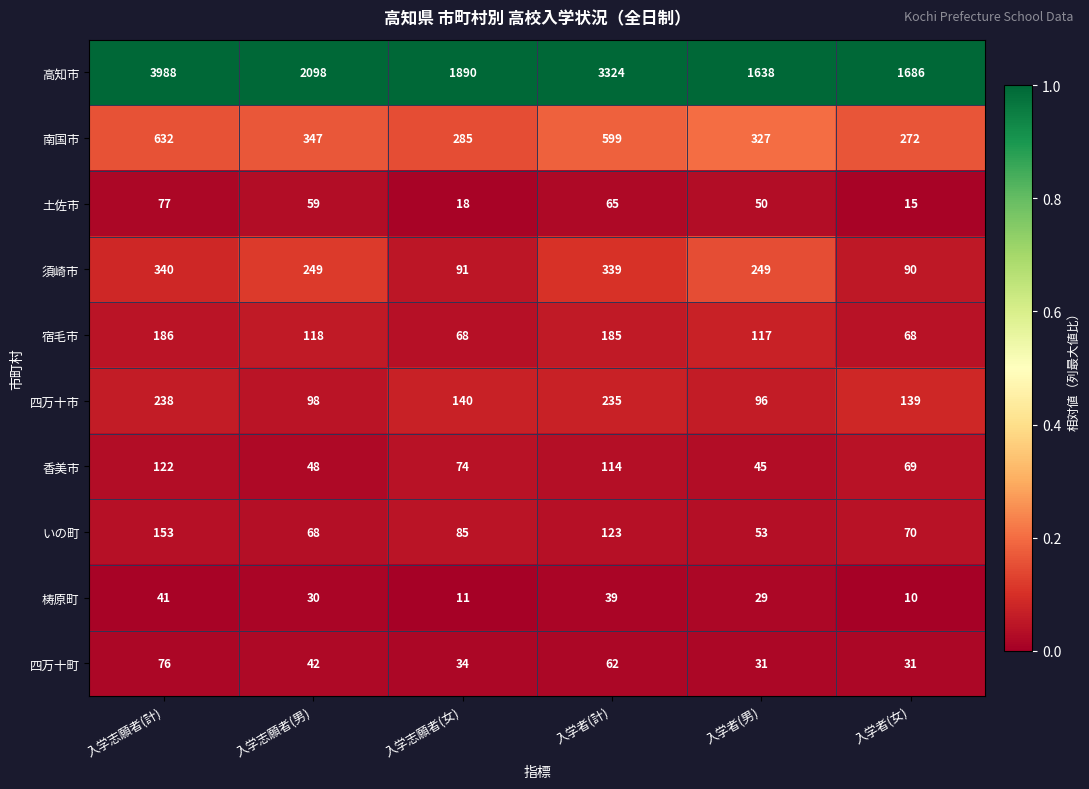

Which category has the lowest value across all series?

入学者(女)